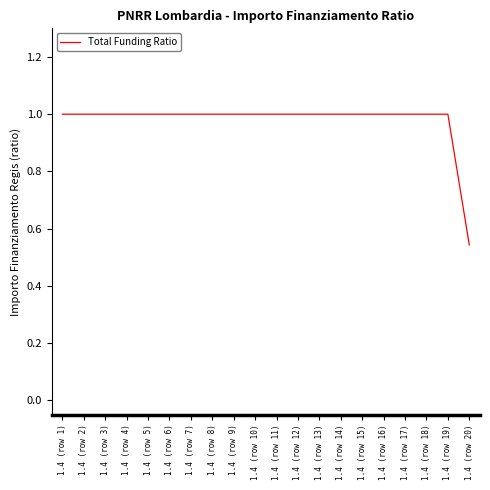

At which label is the value closest to 0?

1.4 (row 20)